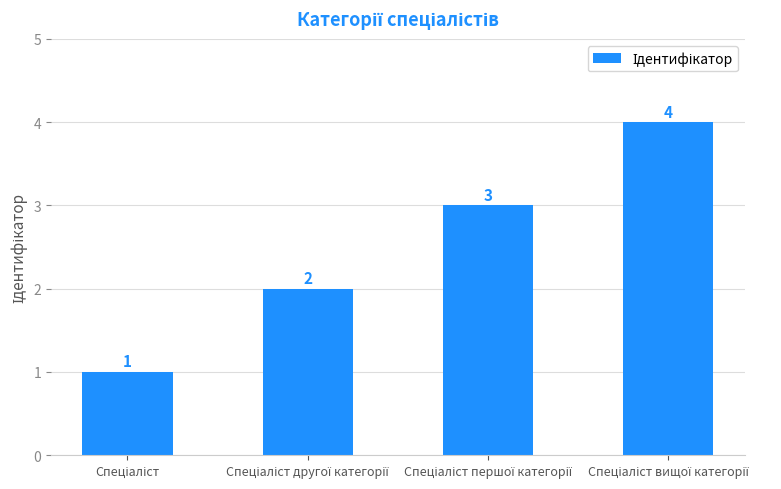

What is the sum of all values?

10